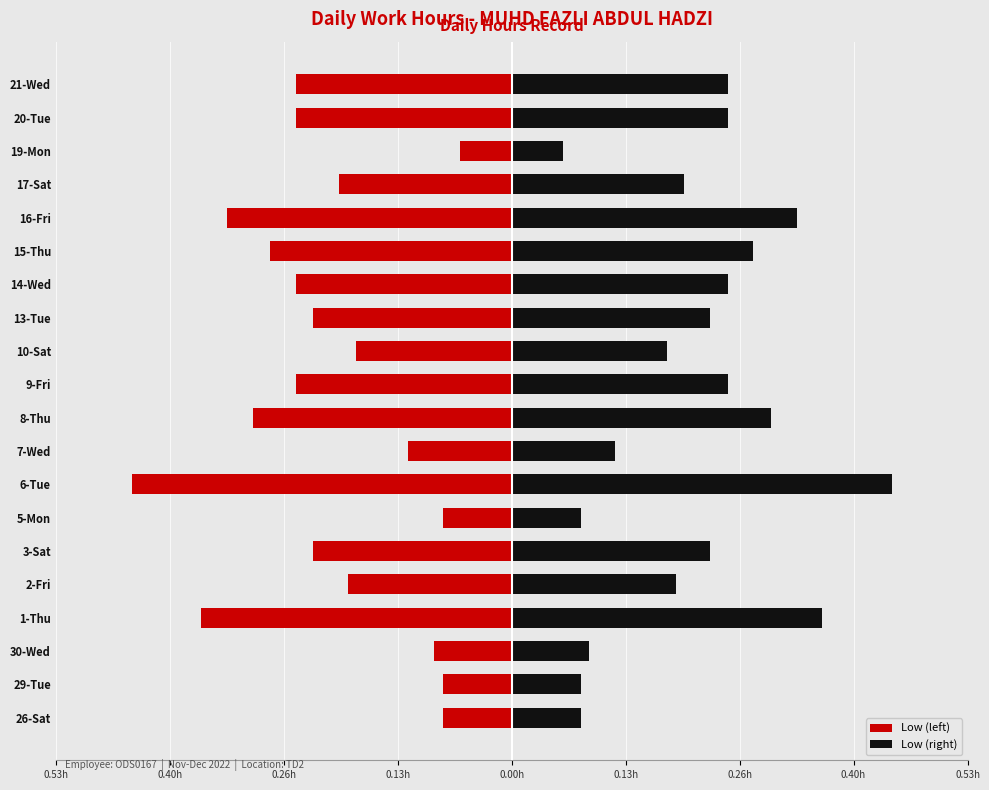

How many bars are there in each group?

2